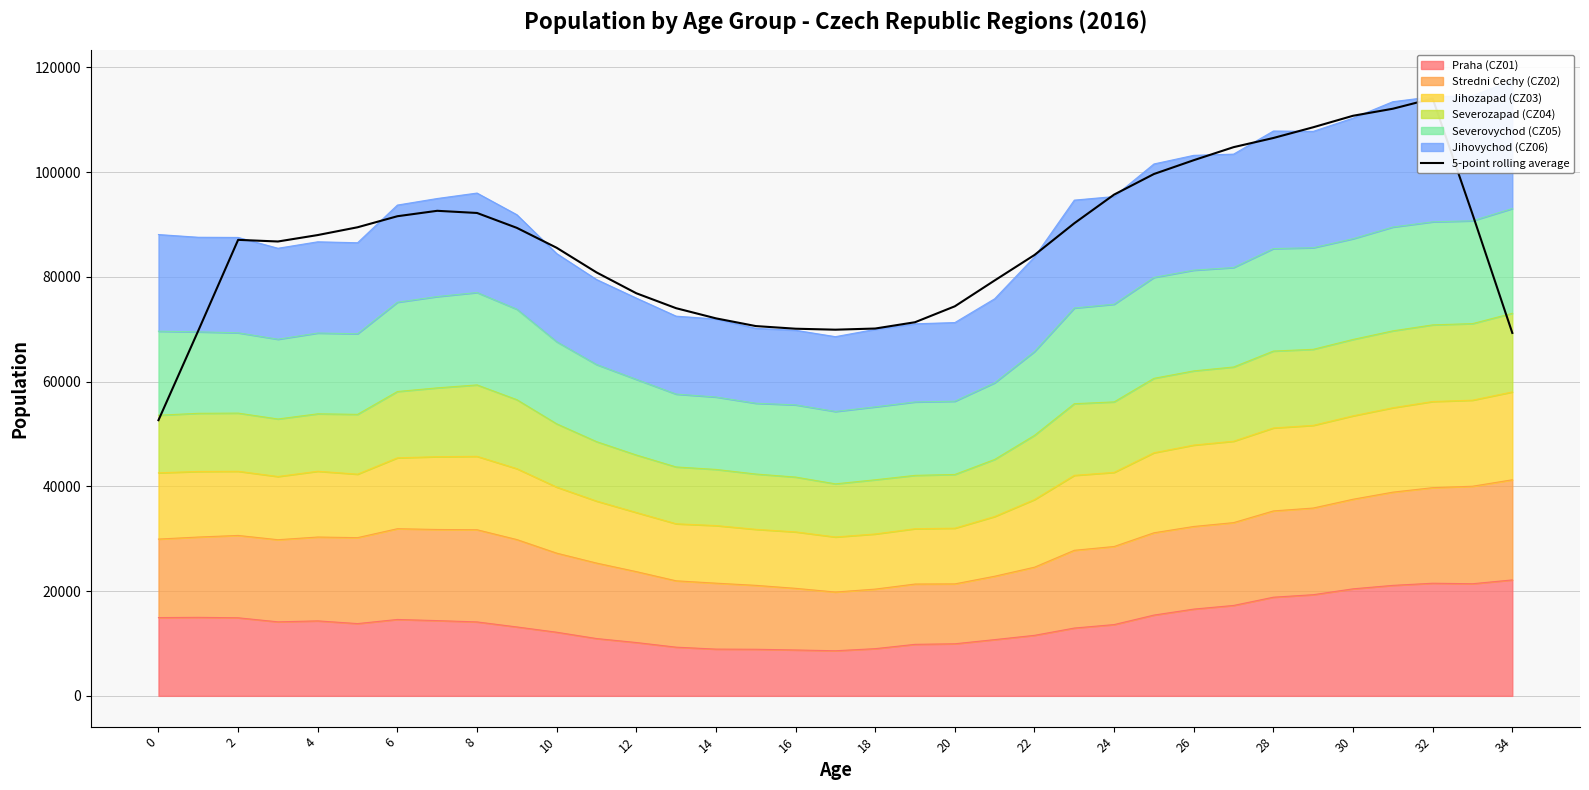

What is the average value?

86433.2